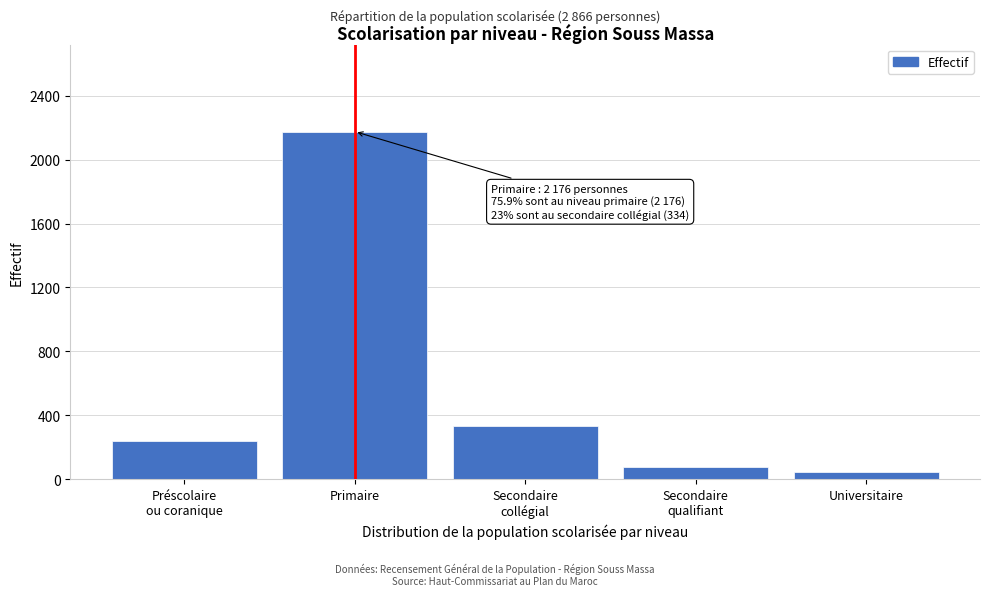

Reading right to left, extract all data points from this chart.

43	74	334	2176	239